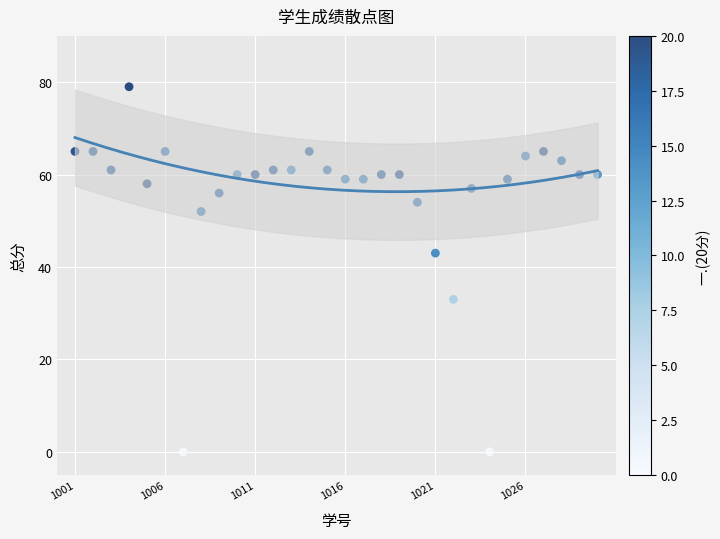

What is the range of Y values (max minus min)?

79